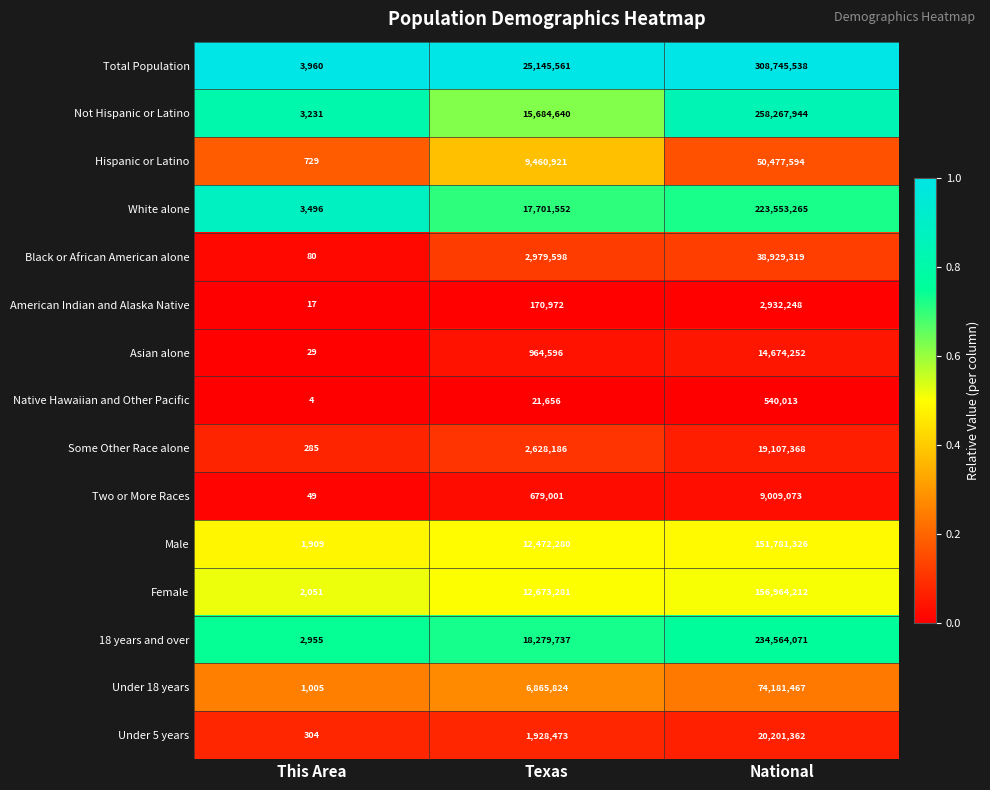

At which label is Black or African American alone closest to 19464699?

Texas